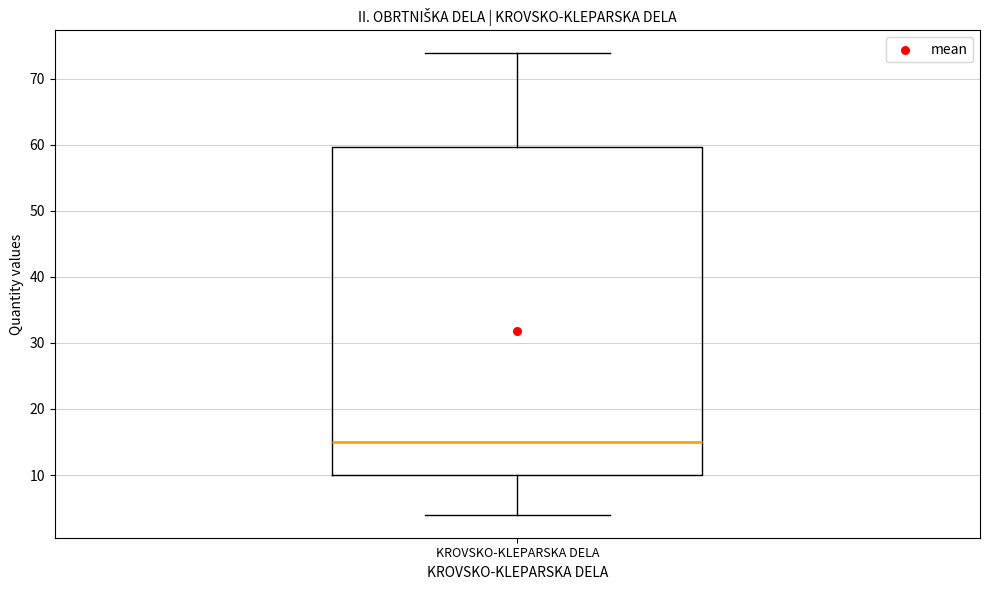

Where does the median line of the box for KROVSKO-KLEPARSKA DELA sit on the y-axis? The values are not printed on the chart, so give them approximately, as read against the axis.

15